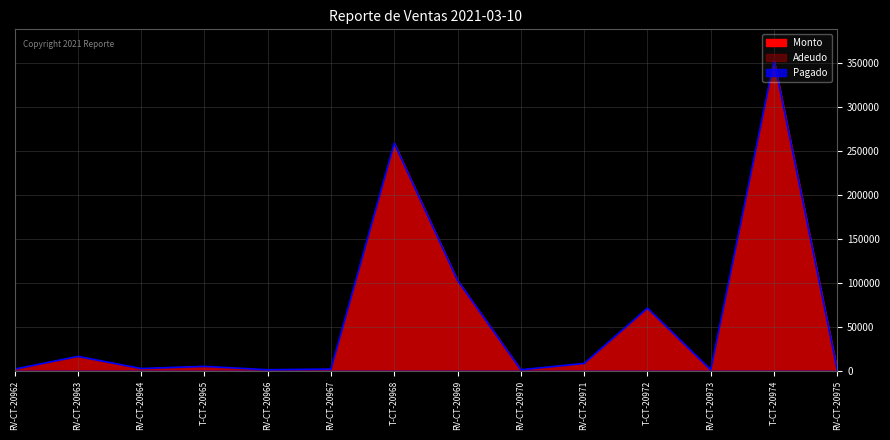

At which label does Monto first exceed 5160?

RV-CT-20963